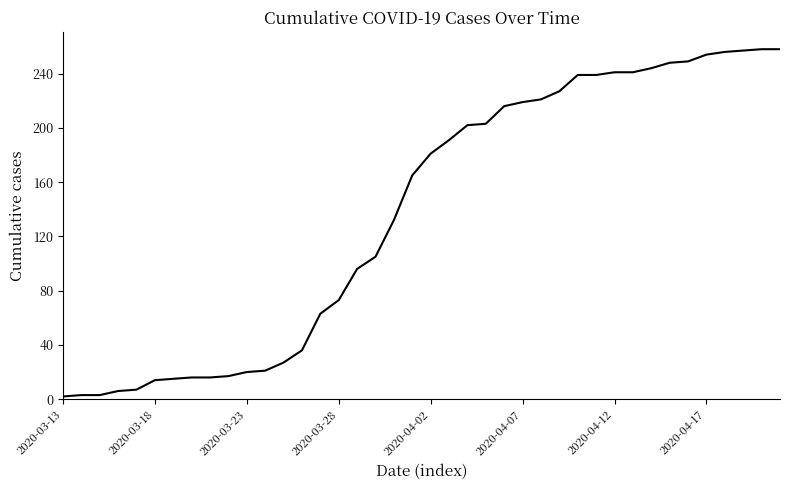

What is the average value?

137